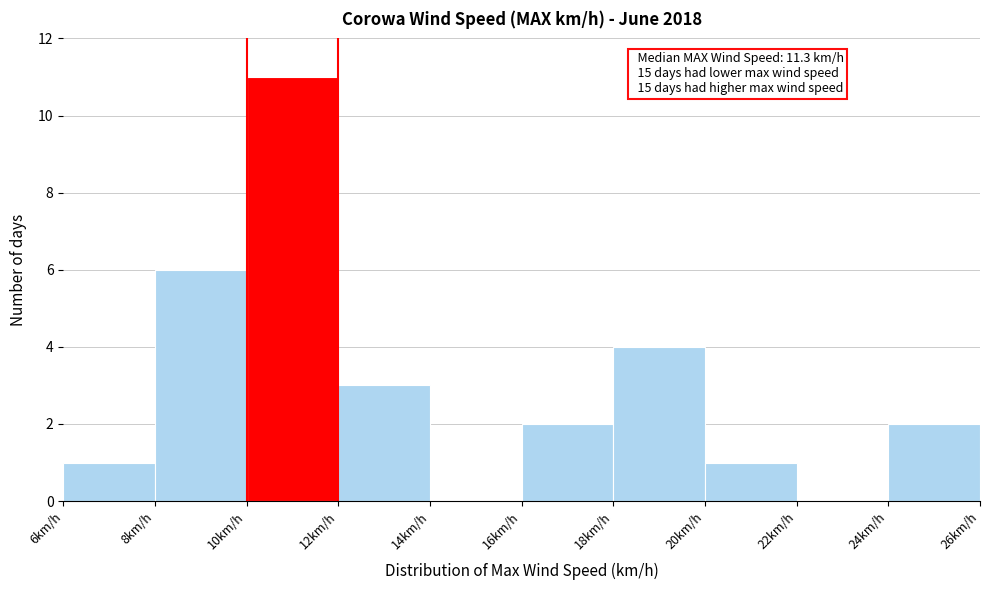

Which range on the x-axis has the tallest bar?

10 to 12